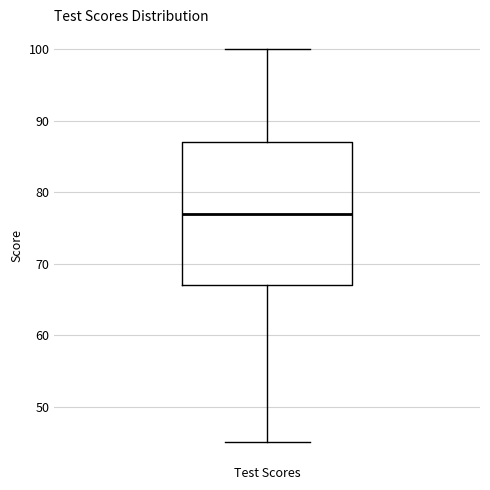

Where is the lower edge of the box for Test Scores on the y-axis? The values are not printed on the chart, so give them approximately, as read against the axis.

67